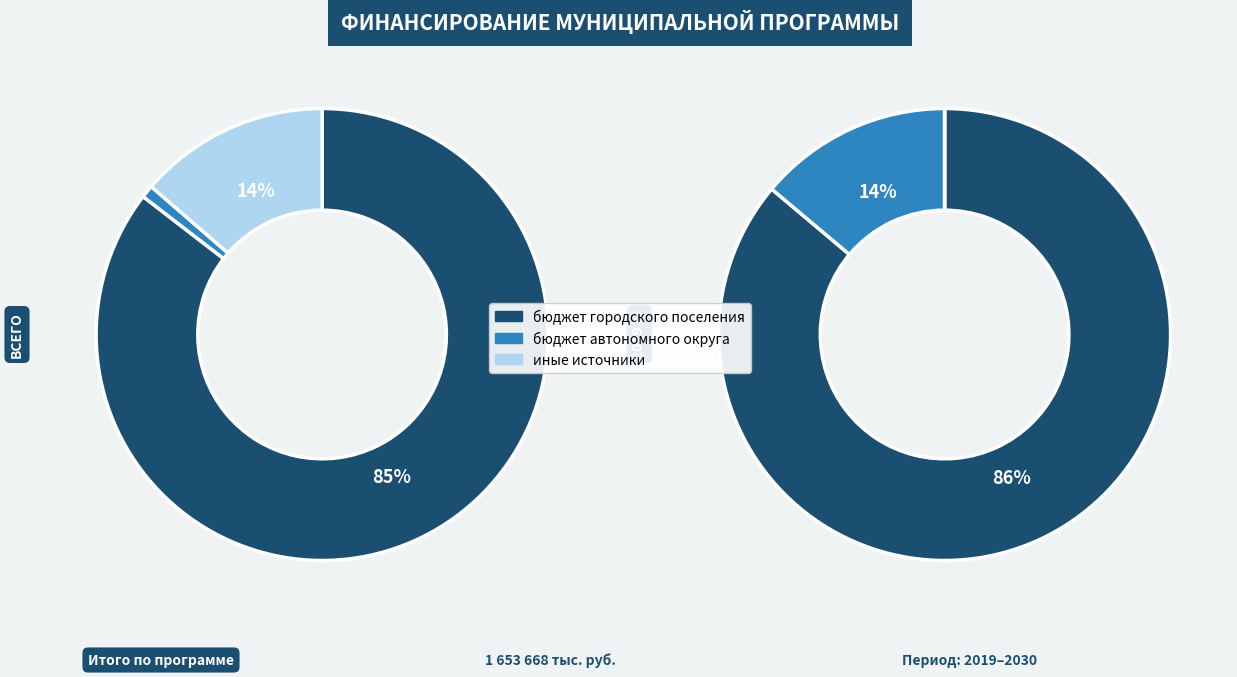

How many segments does this pie chart have?

3